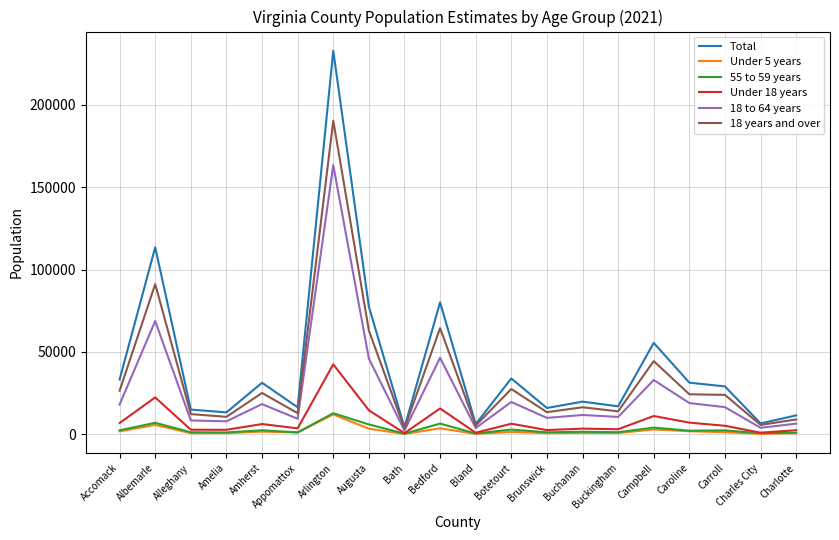

Is it true that Total equals 6594 at Charles City?

True